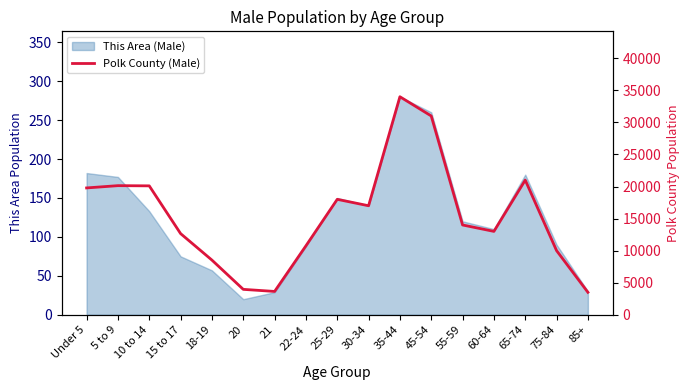

The chart shows a value of 34000 at 35-44. True or false?

True